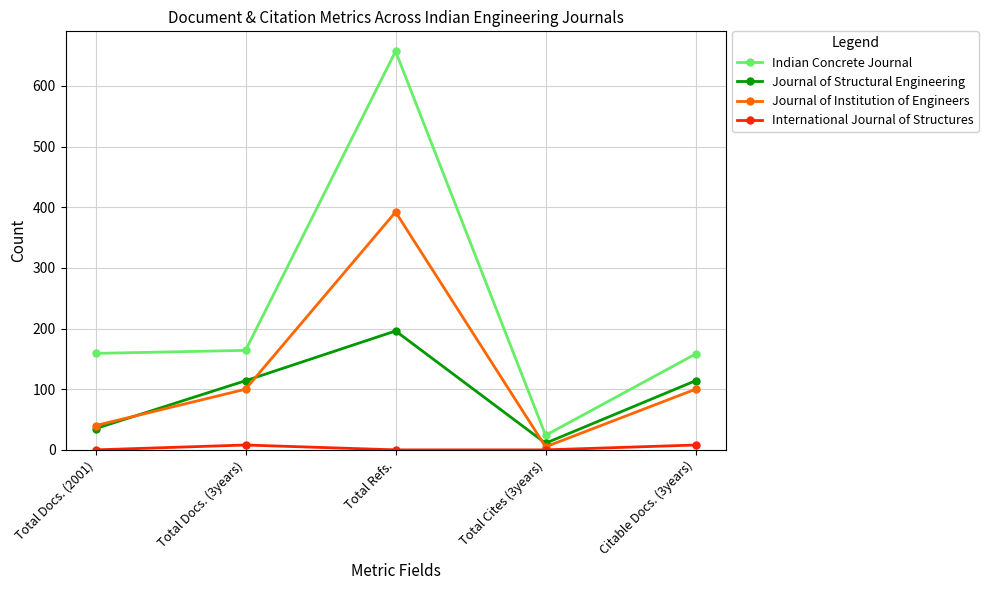

What is the label of the 4th point from the left?

Total Cites (3years)